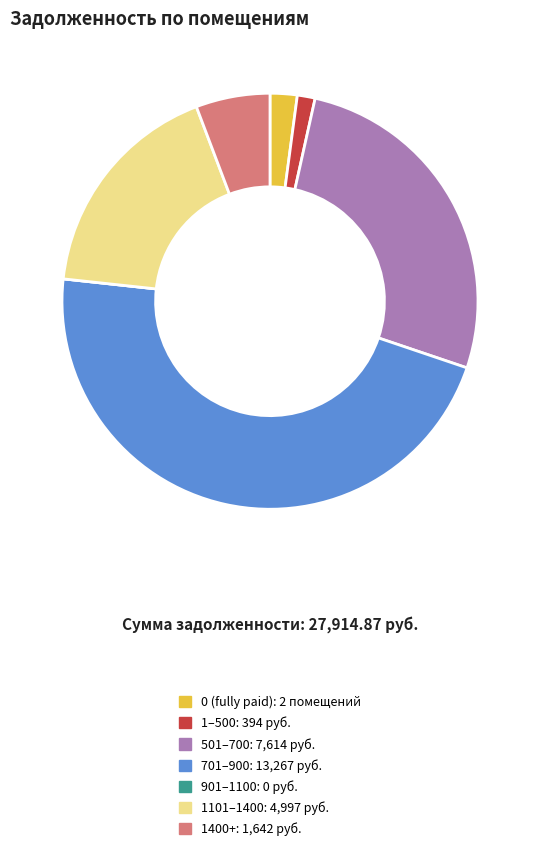

Is there any slice that represents more than half of the pie?

No